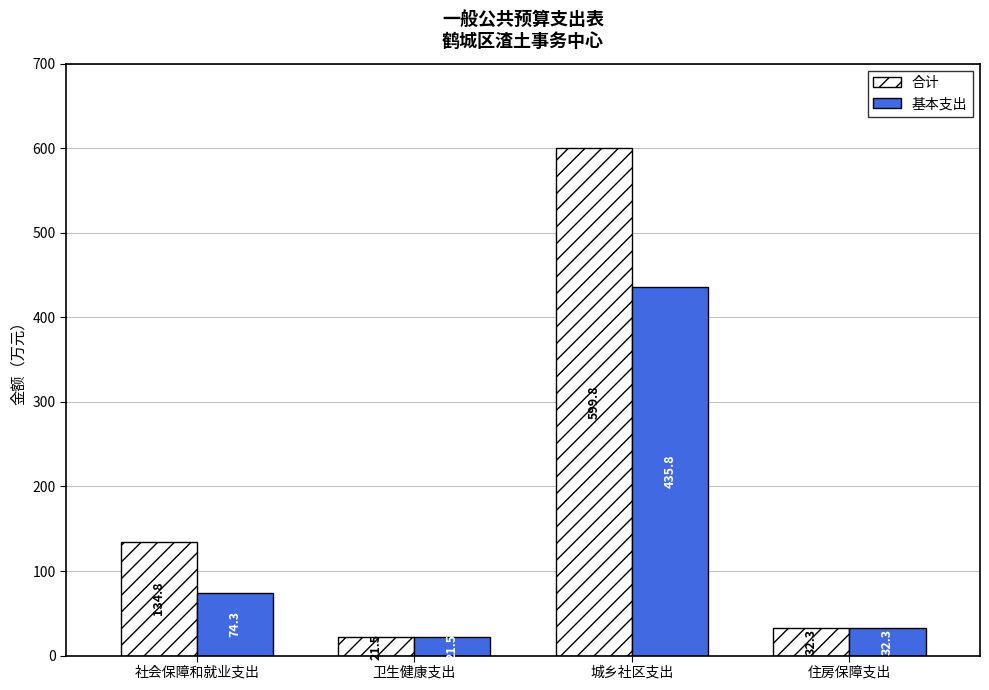

Count the number of categories in the chart.

4